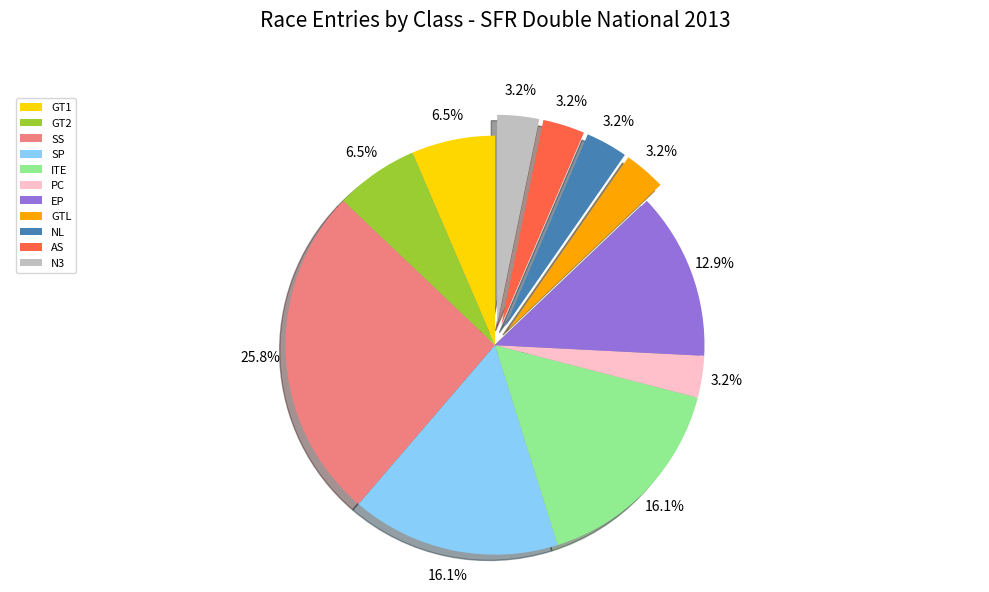

Count the number of slices in the pie.

11